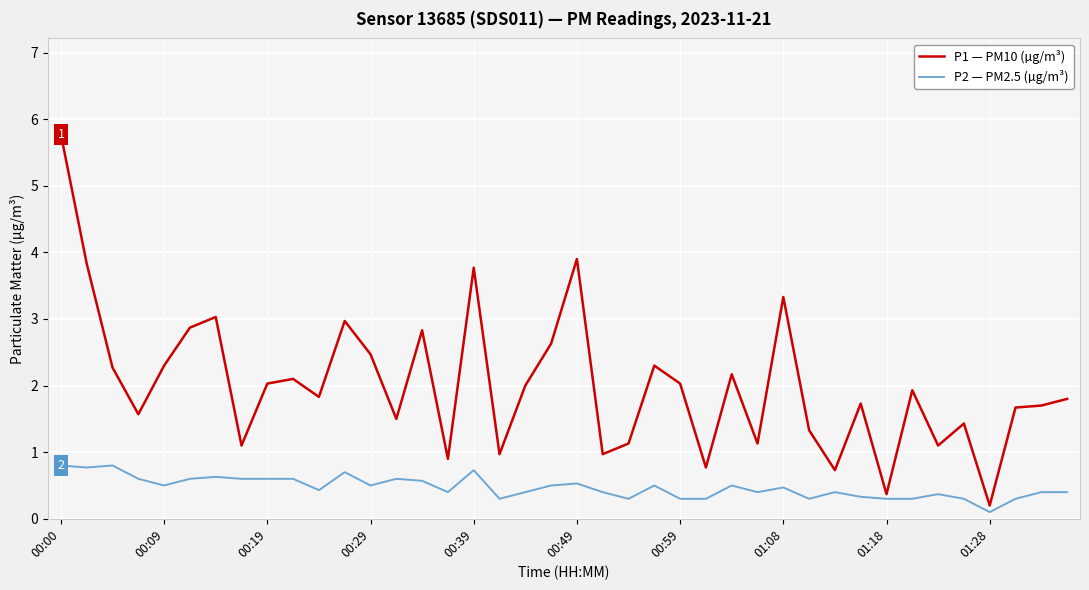

What is the highest value of the P1 — PM10 (µg/m³) series?

5.8